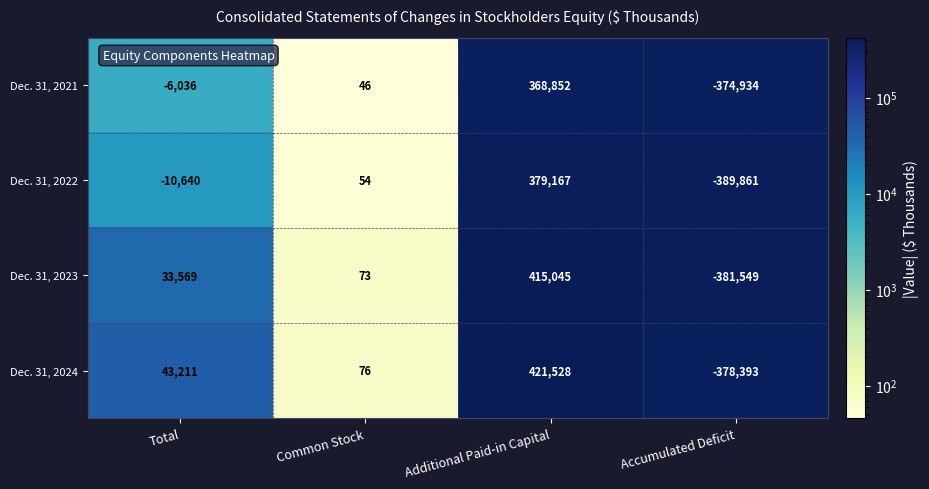

What value does the Dec. 31, 2024 series have at Additional Paid-in Capital?

421528